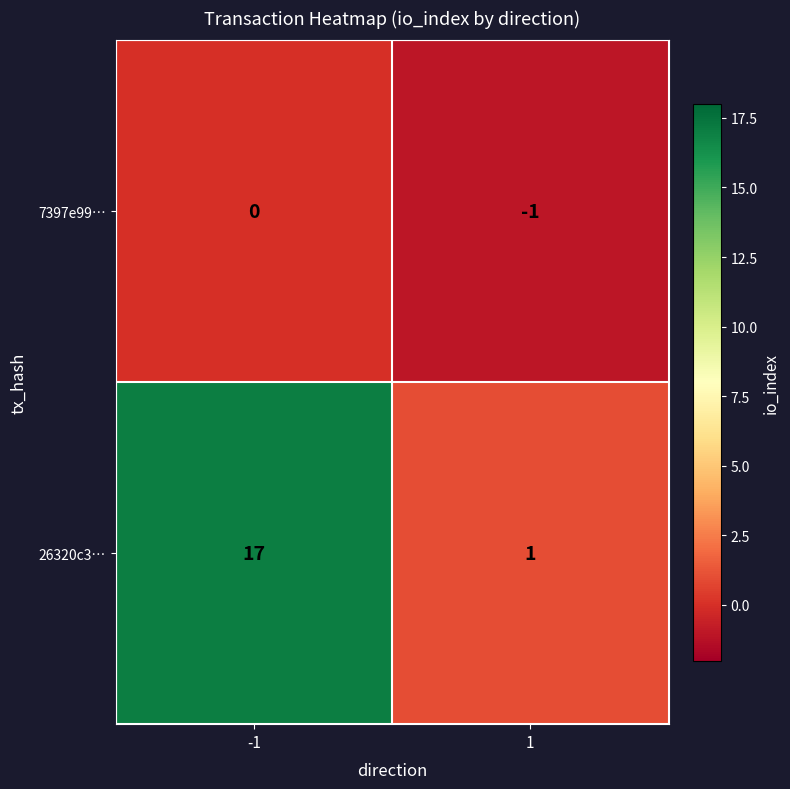

How many series are shown in this chart?

2